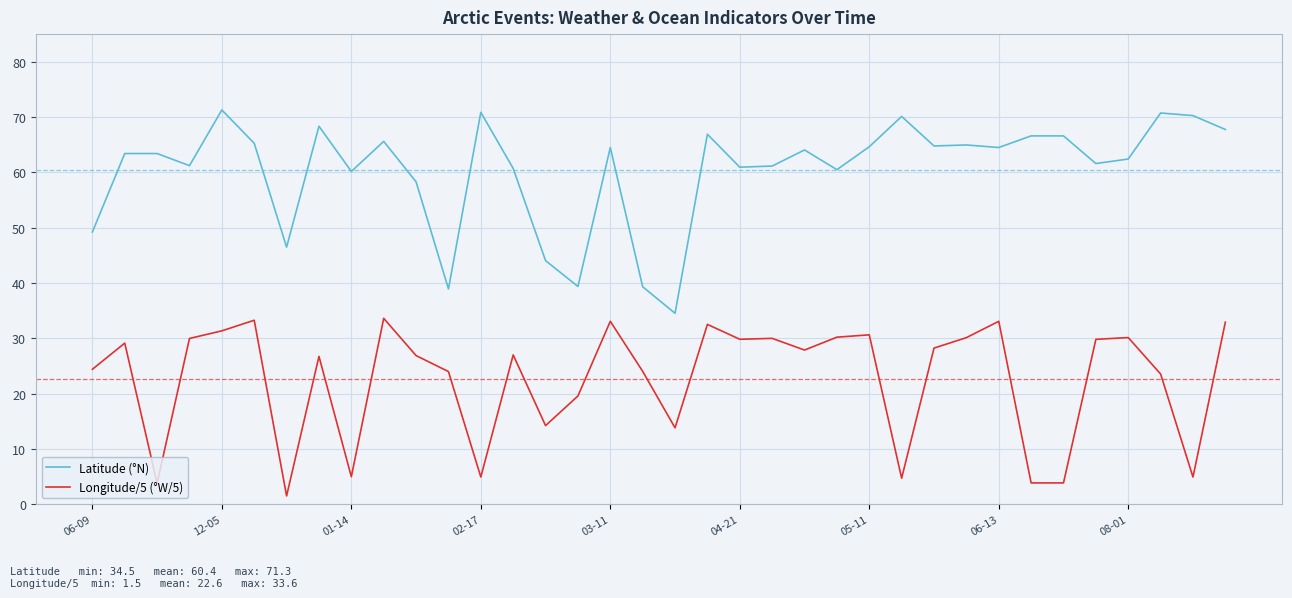

True or false: Latitude (°N) and Longitude/5 (°W/5) intersect in this chart.

False